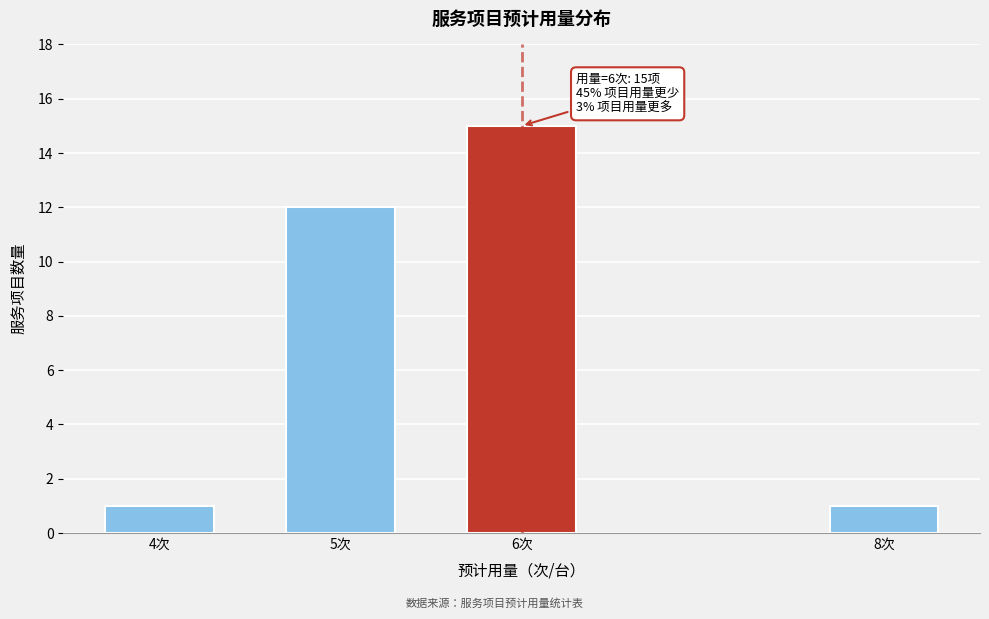

Reading left to right, extract all data points from this chart.

1	12	15	1